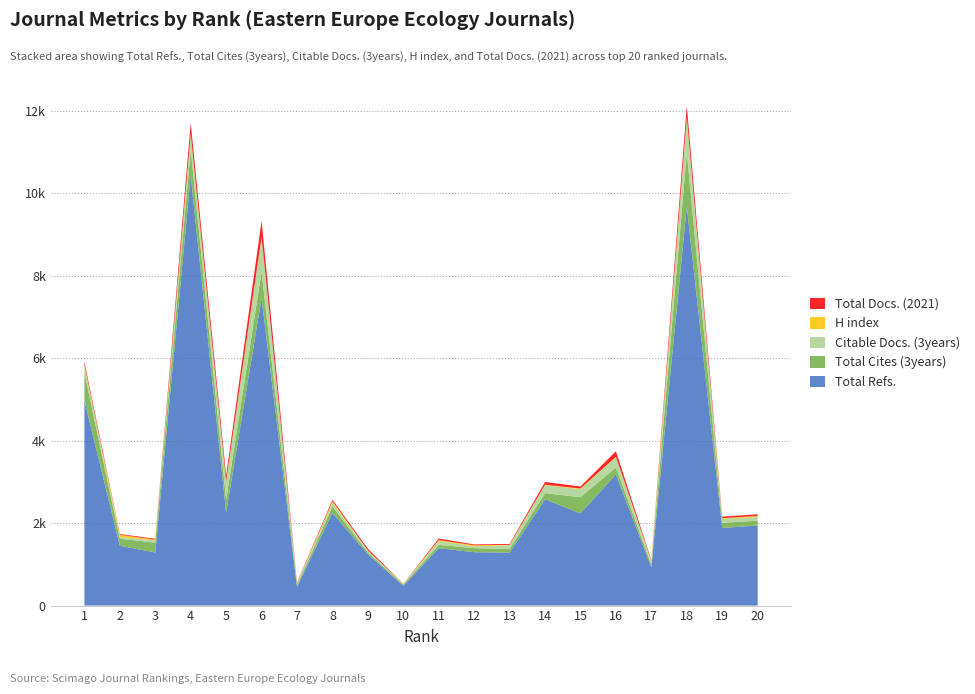

Reading right to left, extract all data points from this chart.

Total Refs.: 20=1942	19=1880	18=9675	17=927	16=3181	15=2234	14=2576	13=1285	12=1293	11=1391	10=478	9=1245	8=2245	7=452	6=7455	5=2253	4=10425	3=1287	2=1450	1=4970
Total Cites (3years): 20=116	19=126	18=1305	17=66	16=170	15=393	14=150	13=88	12=99	11=80	10=31	9=43	8=157	7=43	6=638	5=320	4=628	3=239	2=170	1=676
Citable Docs. (3years): 20=89	19=101	18=824	17=54	16=247	15=194	14=194	13=90	12=45	11=95	10=10	9=42	8=92	7=43	6=836	5=433	4=357	3=55	2=40	1=160
H index: 20=25	19=14	18=29	17=36	16=9	15=18	14=10	13=9	12=25	11=23	10=5	9=5	8=37	7=7	6=18	5=14	4=32	3=20	2=55	1=36
Total Docs. (2021): 20=41	19=35	18=283	17=17	16=137	15=48	14=67	13=23	12=20	11=37	10=3	9=42	8=36	7=15	6=385	5=136	4=260	3=20	2=18	1=71